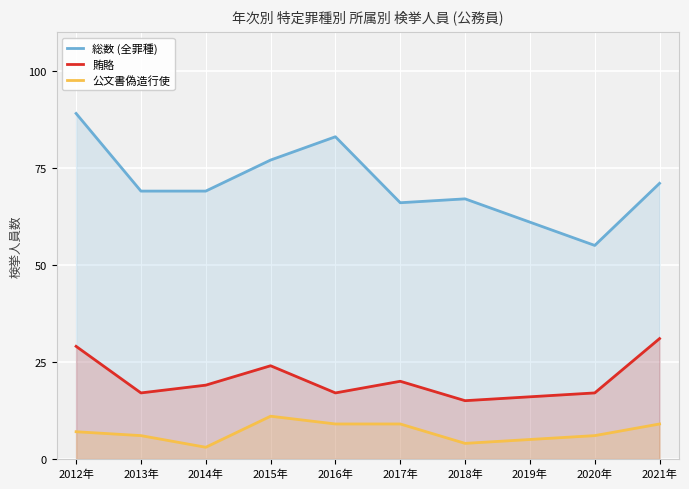

How many lines are shown in the chart?

3